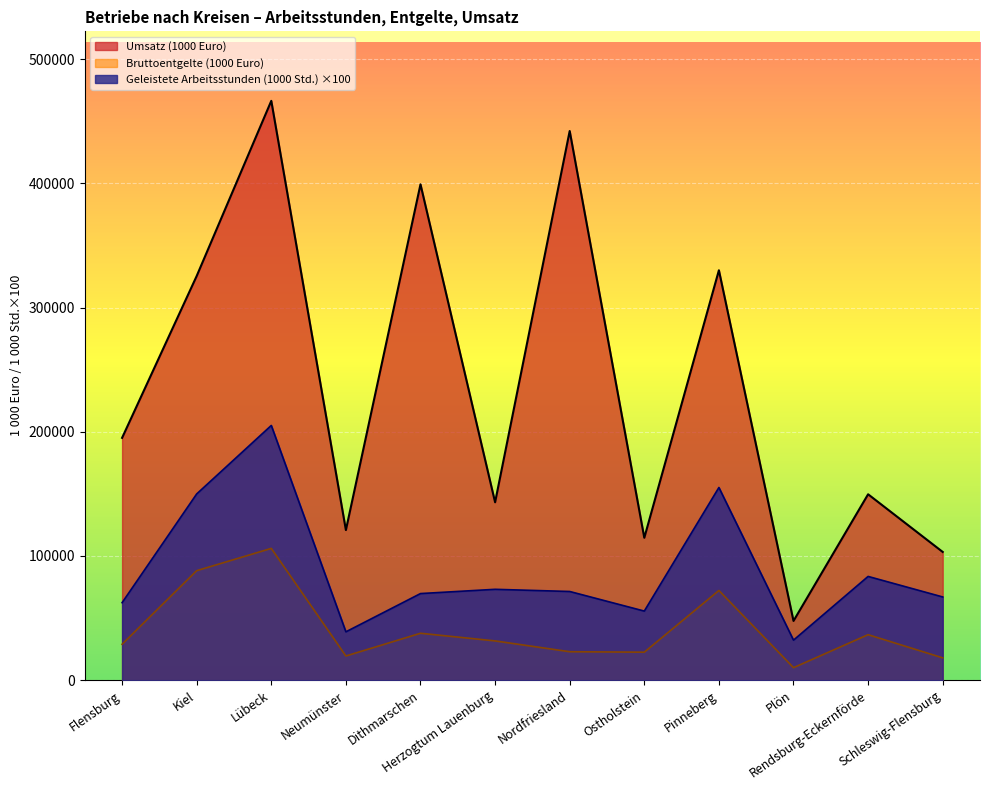

What is the highest value of the Umsatz (1000 Euro) series?

466416.4